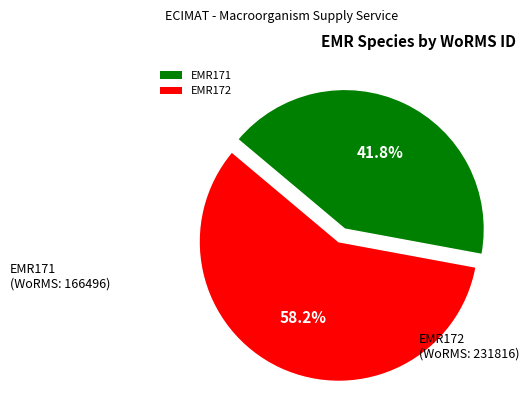

What is the majority slice?

EMR172